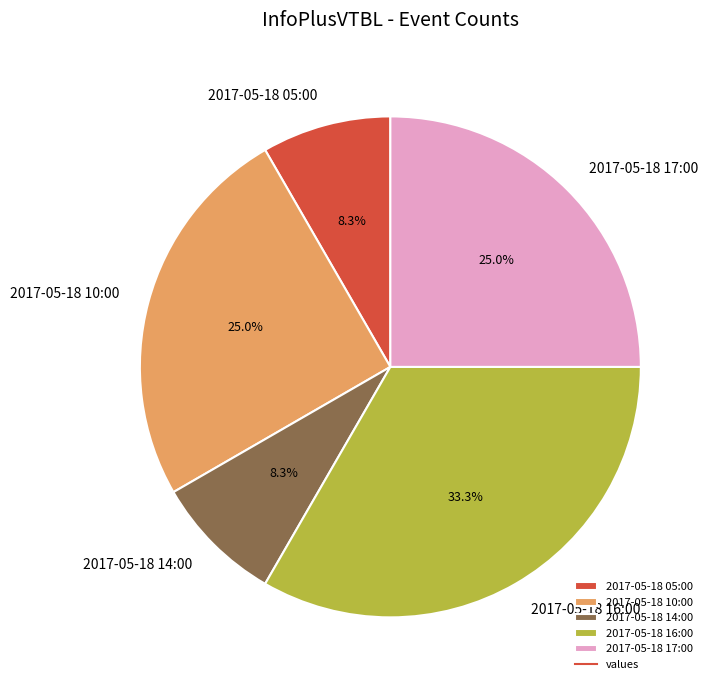

Is it true that 2017-05-18 16:00 is 20% of the pie?

False